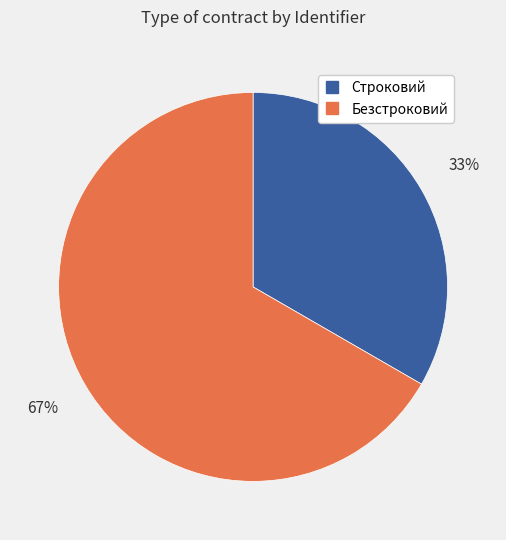

What is the ratio of the value at Строковий to the value at Безстроковий?

0.5